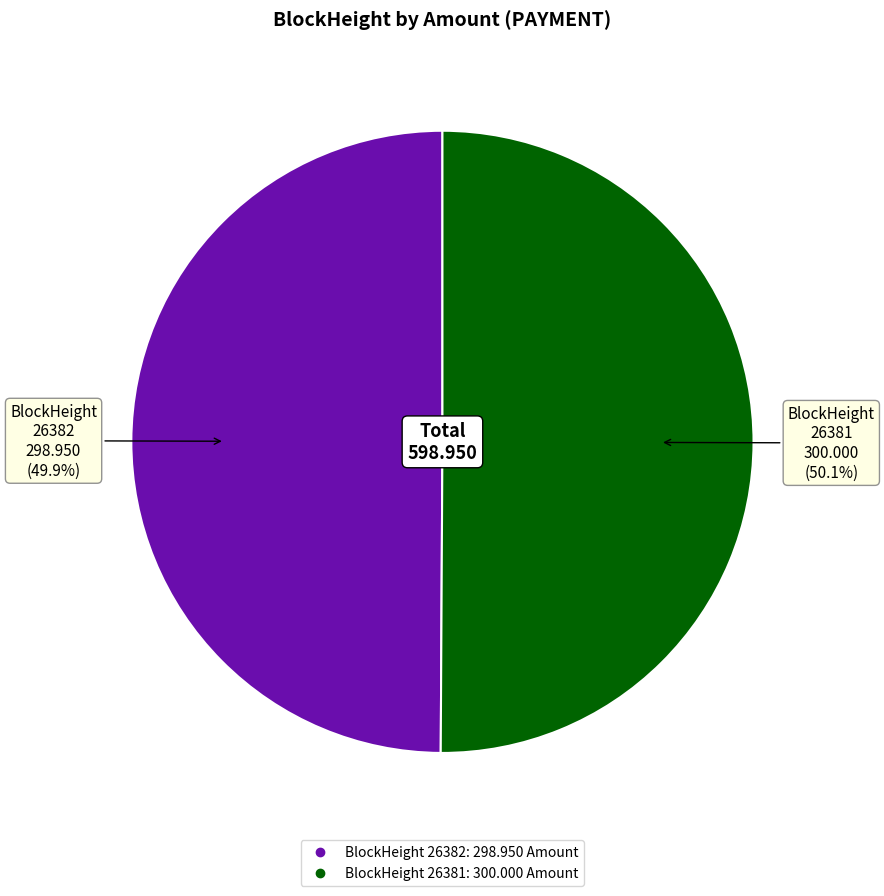

Is there a majority slice in this chart?

Yes